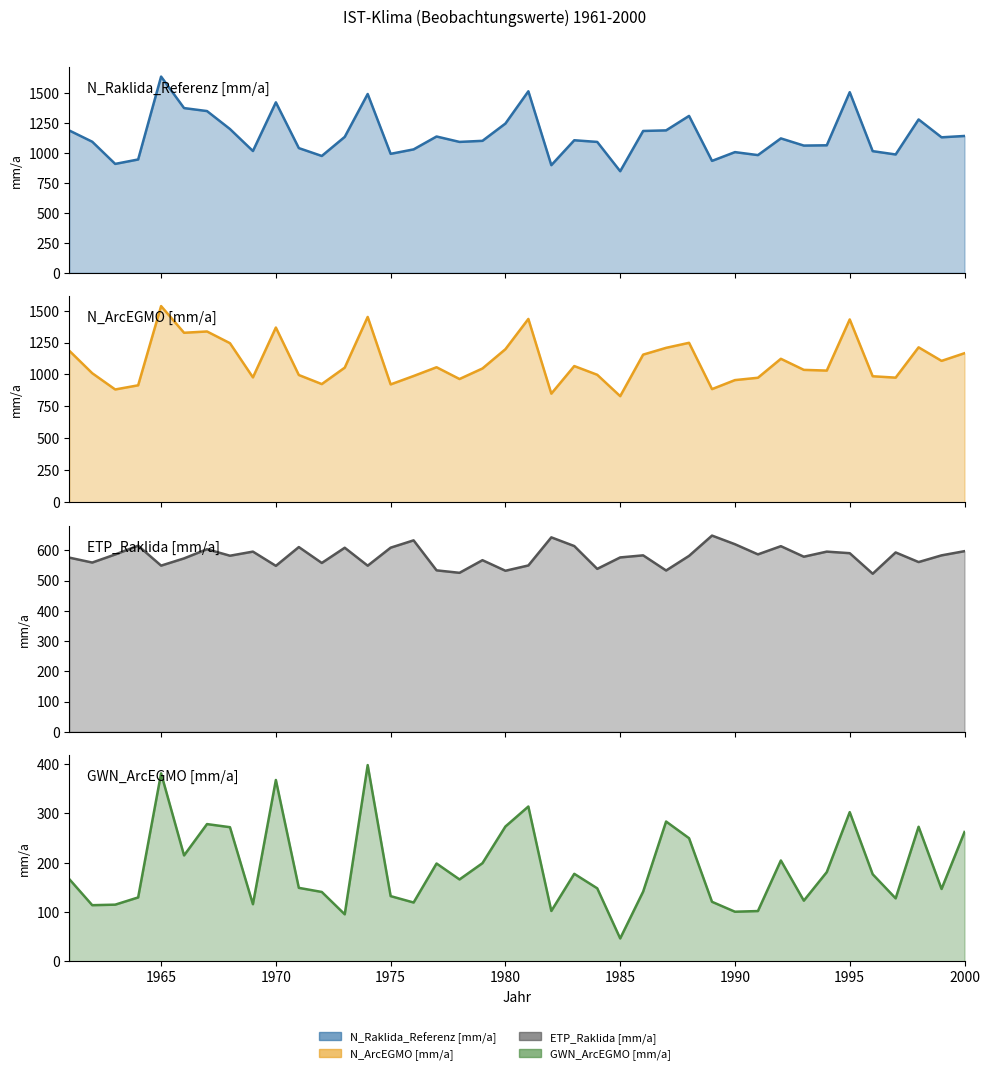

Reading right to left, what are all the values shown in this chart?

N_Raklida_Referenz [mm/a]: 2000=1142.0	1999=1130.8	1998=1280.0	1997=987.6	1996=1015.3	1995=1507.5	1994=1064.2	1993=1061.8	1992=1121.8	1991=982.4	1990=1007.3	1989=934.0	1988=1309.6	1987=1188.7	1986=1183.8	1985=847.7	1984=1092.4	1983=1106.3	1982=898.3	1981=1515.1	1980=1245.8	1979=1101.5	1978=1092.4	1977=1137.6	1976=1030.1	1975=992.8	1974=1492.4	1973=1134.4	1972=975.2	1971=1040.8	1970=1422.8	1969=1016.5	1968=1200.0	1967=1349.9	1966=1374.9	1965=1637.8	1964=945.9	1963=908.9	1962=1094.0	1961=1187.8
N_ArcEGMO [mm/a]: 2000=1166.4	1999=1106.5	1998=1212.5	1997=975.3	1996=986.2	1995=1430.8	1994=1030.5	1993=1036.2	1992=1122.8	1991=974.4	1990=956.1	1989=885.5	1988=1247.8	1987=1208.5	1986=1155.4	1985=830.5	1984=997.7	1983=1065.9	1982=850.0	1981=1434.7	1980=1197.8	1979=1047.0	1978=964.6	1977=1056.7	1976=988.1	1975=922.4	1974=1450.3	1973=1053.5	1972=924.9	1971=995.9	1970=1367.4	1969=977.3	1968=1244.9	1967=1336.5	1966=1326.4	1965=1535.2	1964=915.3	1963=882.8	1962=1009.9	1961=1185.9
ETP_Raklida [mm/a]: 2000=597.0	1999=583.2	1998=561.0	1997=592.9	1996=522.5	1995=590.4	1994=595.6	1993=578.8	1992=613.6	1991=586.5	1990=620.0	1989=648.6	1988=581.5	1987=533.2	1986=583.2	1985=576.4	1984=538.5	1983=614.0	1982=642.7	1981=549.8	1980=532.3	1979=567.2	1978=525.5	1977=533.6	1976=632.8	1975=608.6	1974=549.1	1973=608.4	1972=558.1	1971=610.6	1970=548.5	1969=595.6	1968=582.0	1967=603.5	1966=573.2	1965=549.3	1964=615.1	1963=586.1	1962=559.5	1961=575.7
GWN_ArcEGMO [mm/a]: 2000=262.4	1999=146.8	1998=273.1	1997=127.7	1996=176.7	1995=302.8	1994=181.0	1993=123.0	1992=204.6	1991=102.0	1990=100.6	1989=120.7	1988=249.8	1987=283.7	1986=141.4	1985=46.4	1984=148.1	1983=177.5	1982=102.2	1981=314.2	1980=273.6	1979=199.2	1978=166.1	1977=198.5	1976=119.3	1975=132.3	1974=398.3	1973=95.3	1972=140.7	1971=149.1	1970=368.0	1969=115.9	1968=272.2	1967=278.5	1966=214.9	1965=381.5	1964=129.6	1963=114.9	1962=113.9	1961=166.8